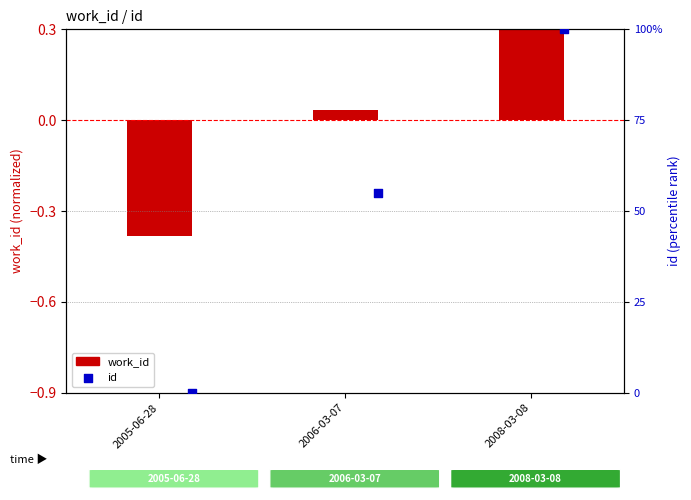

Which series has the largest total across all categories?

id